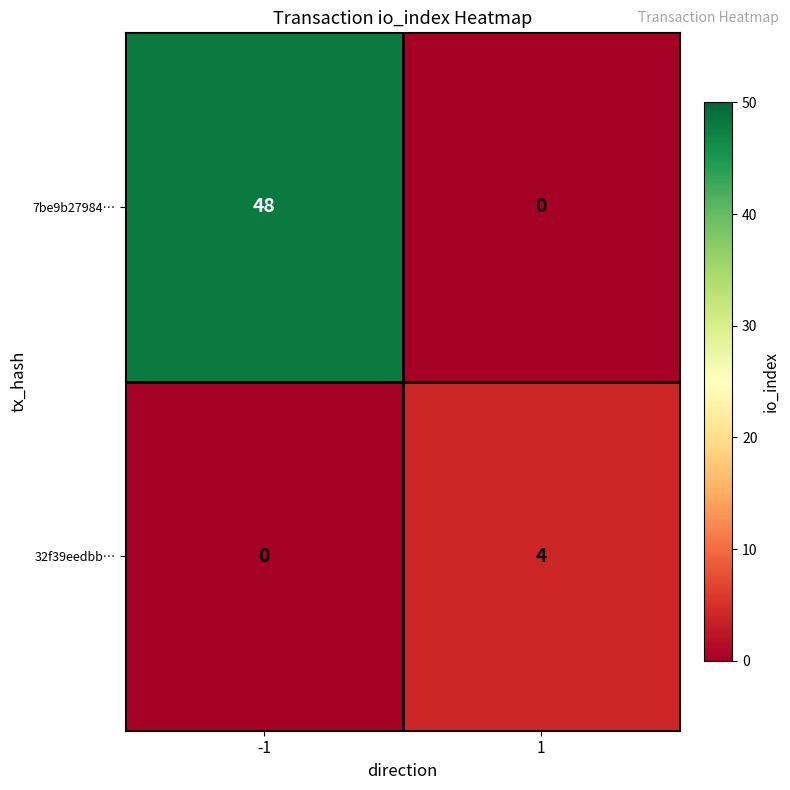

Is it true that 7be9b27984… equals 79 at -1?

False